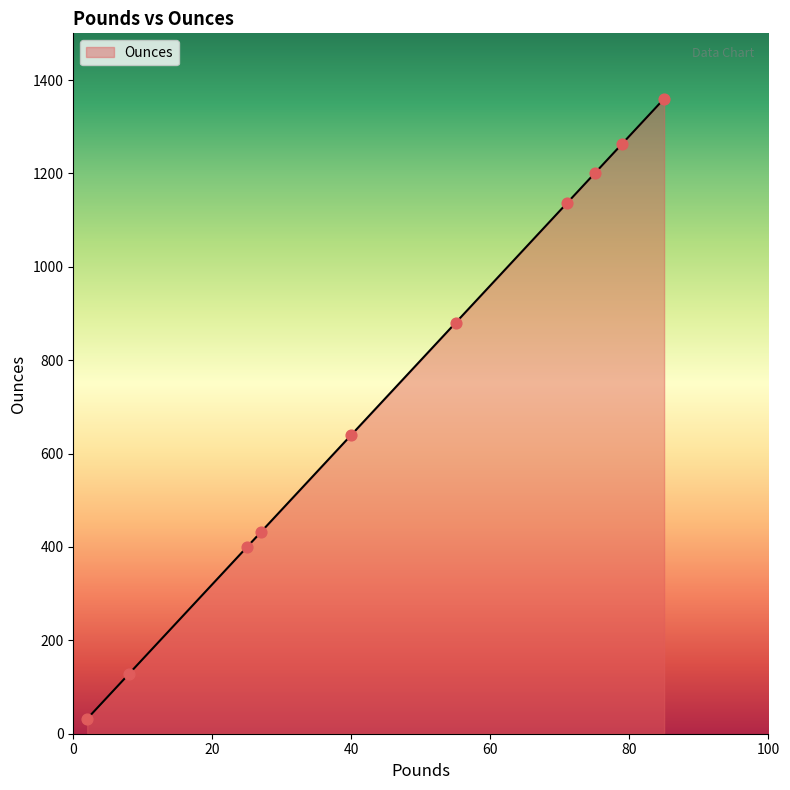

What is the difference between the maximum and minimum values?

1328